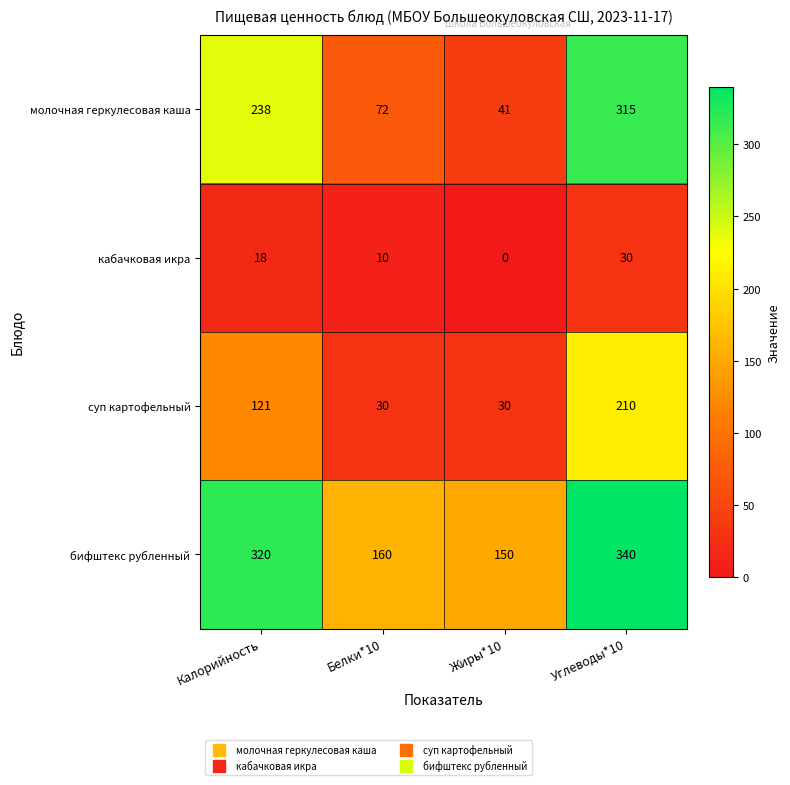

What is the spread (max minus min) of values at Углеводы*10?

310